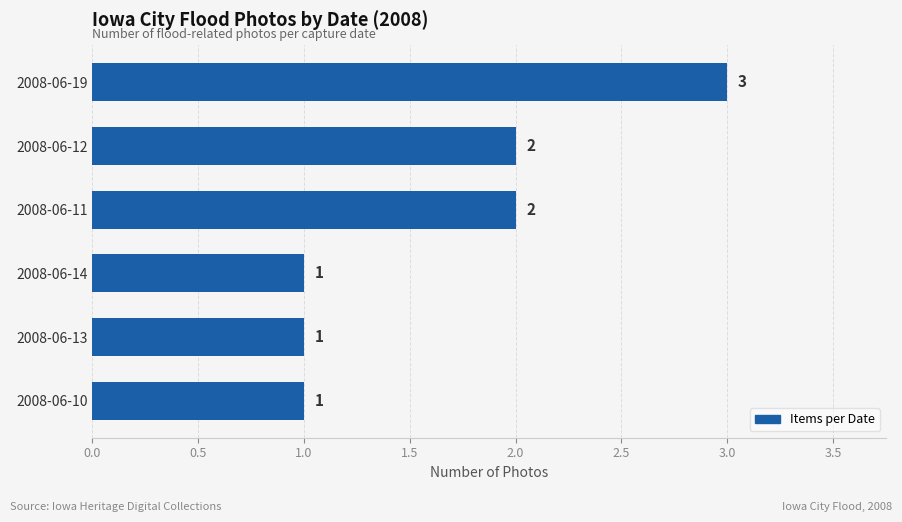

Are the bars grouped side by side (vs. stacked)?

No